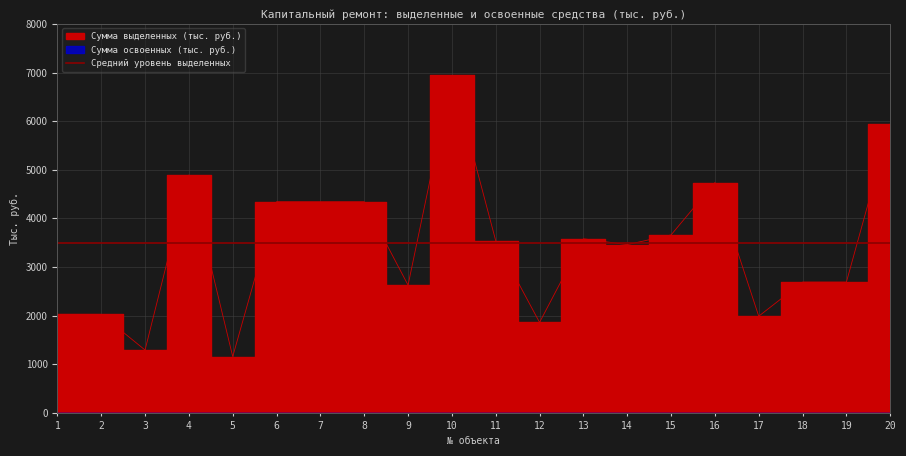

Read the value at 1.

2025.4